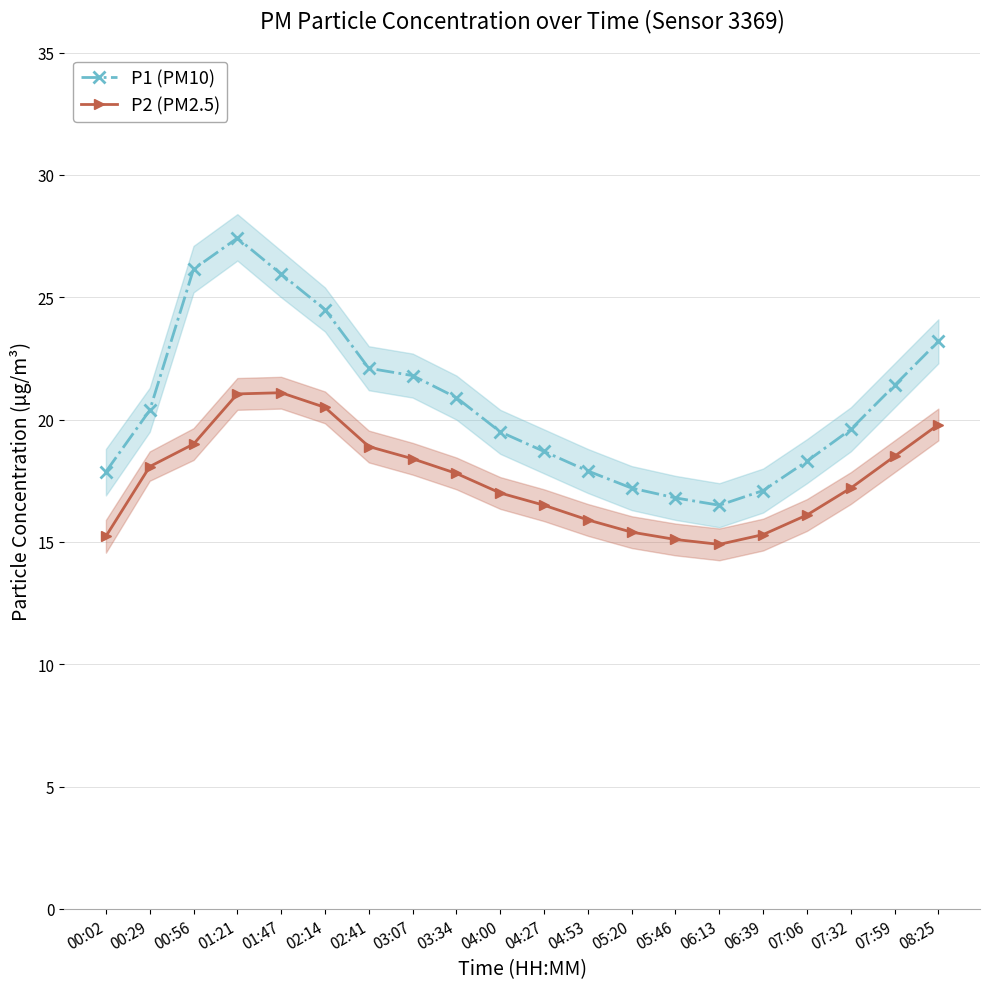

What is the minimum value for P2 (PM2.5)?

14.9